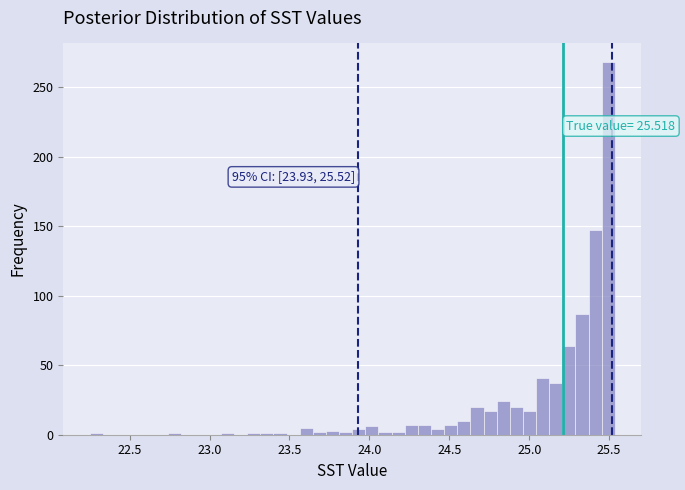

Around what value on the x-axis is the tallest bar? Give the approximate position of its centre, as read against the axis.

25.50